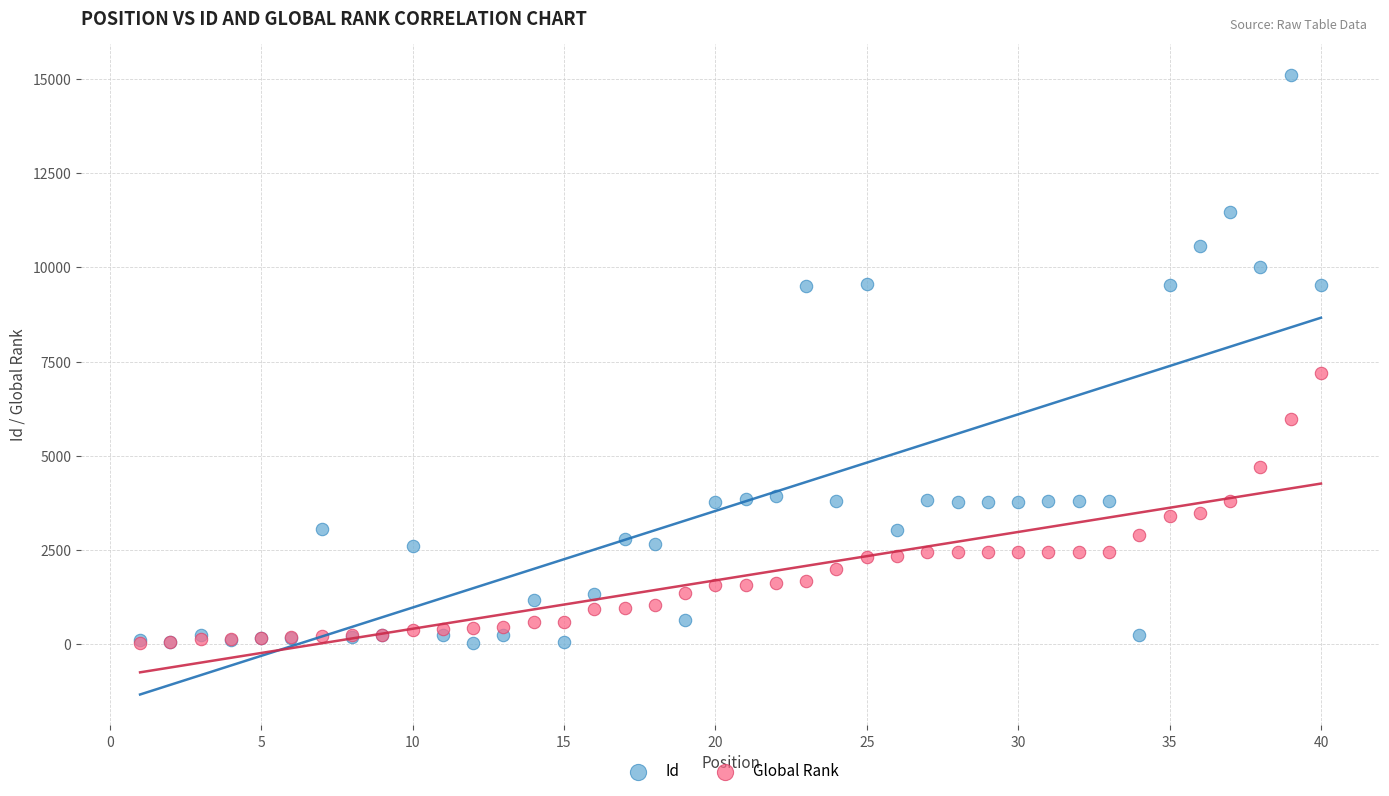

In the Id series, what Y value is closest to 7572?

9505